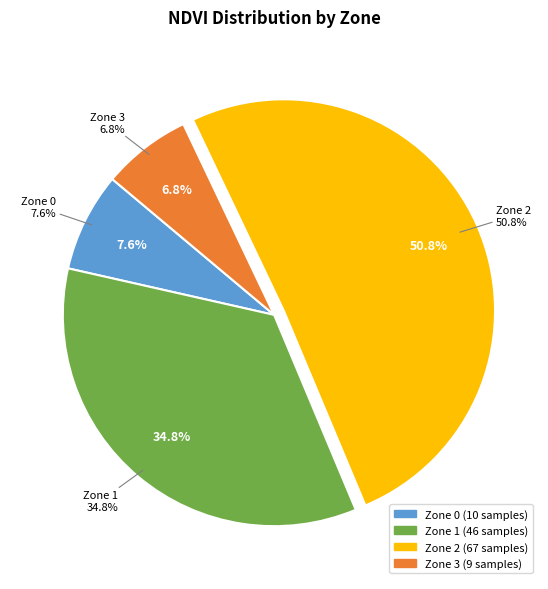

To the nearest percent, what percentage of the pie is Zone 1?

35%